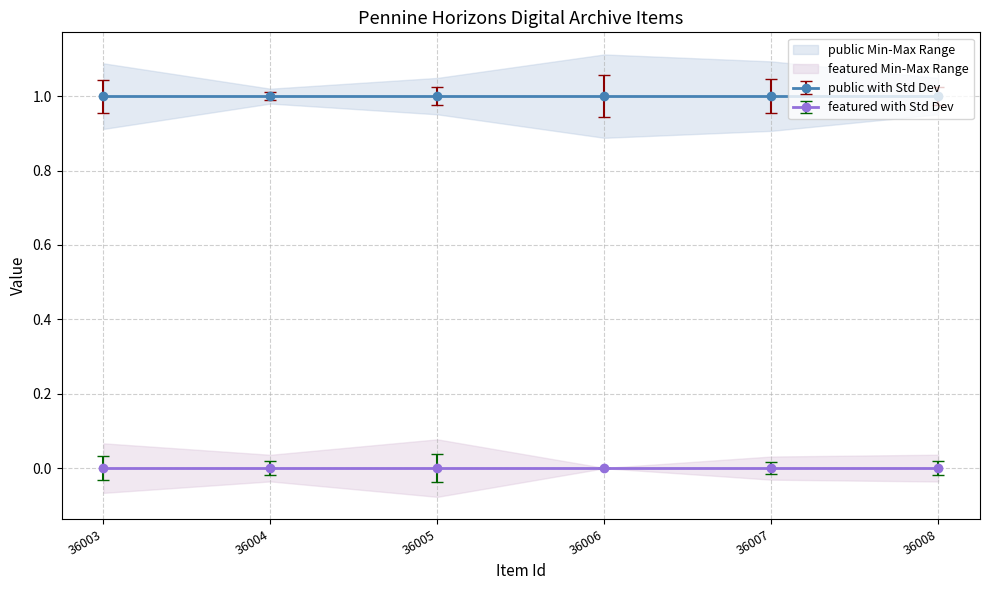

Which series has the largest total across all categories?

public